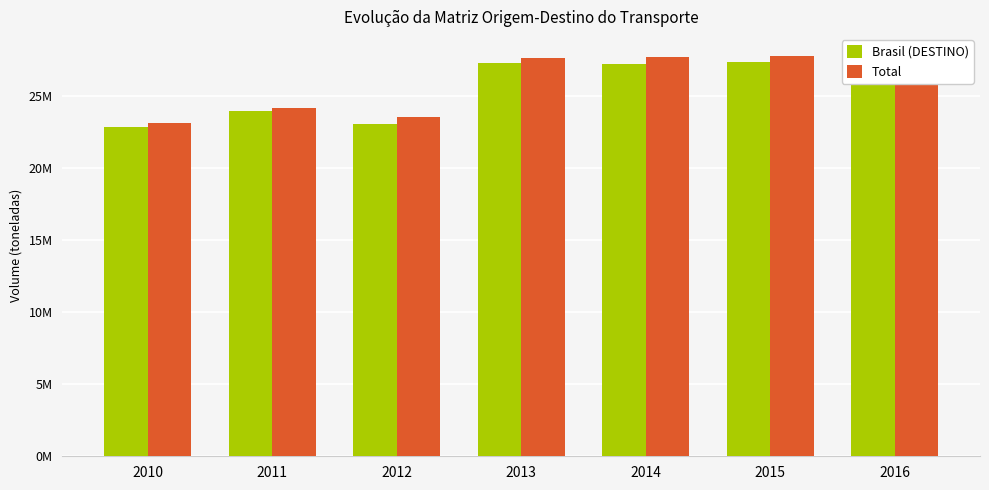

What is the difference between the Total values at 2015 and 2012?

4206739.9